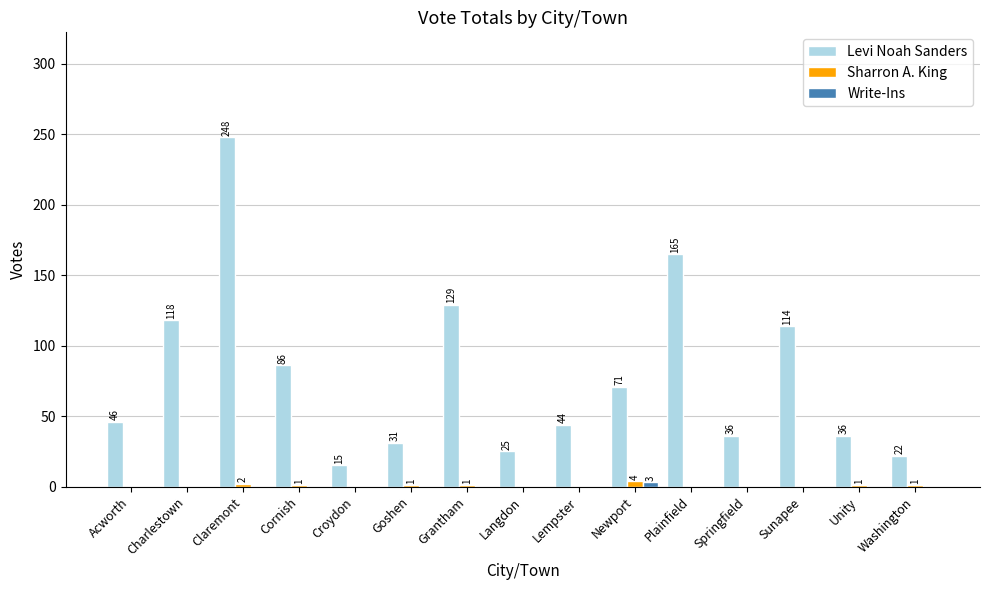

What is the spread (max minus min) of values at Washington?

22